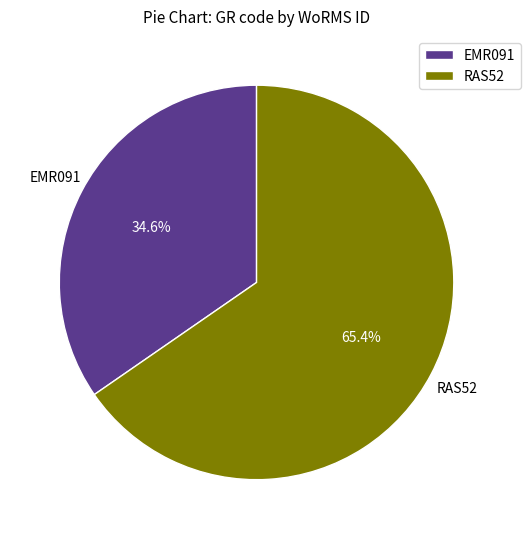

Is it true that RAS52 is 55% of the pie?

False